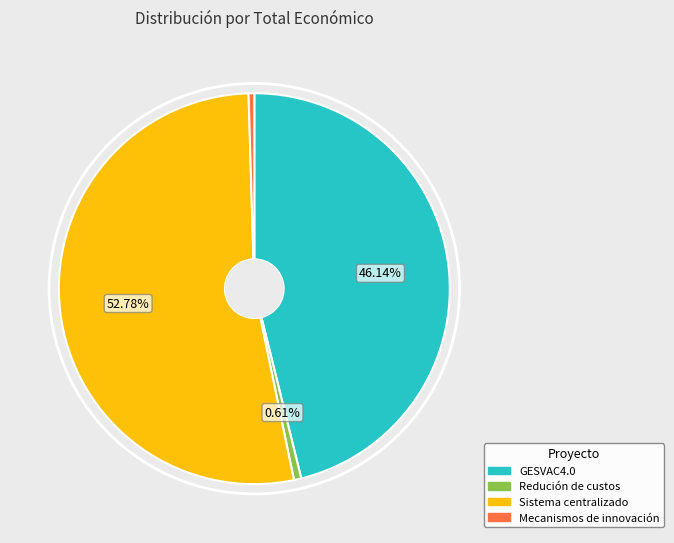

Does Sistema centralizado account for over 50% of the chart?

Yes